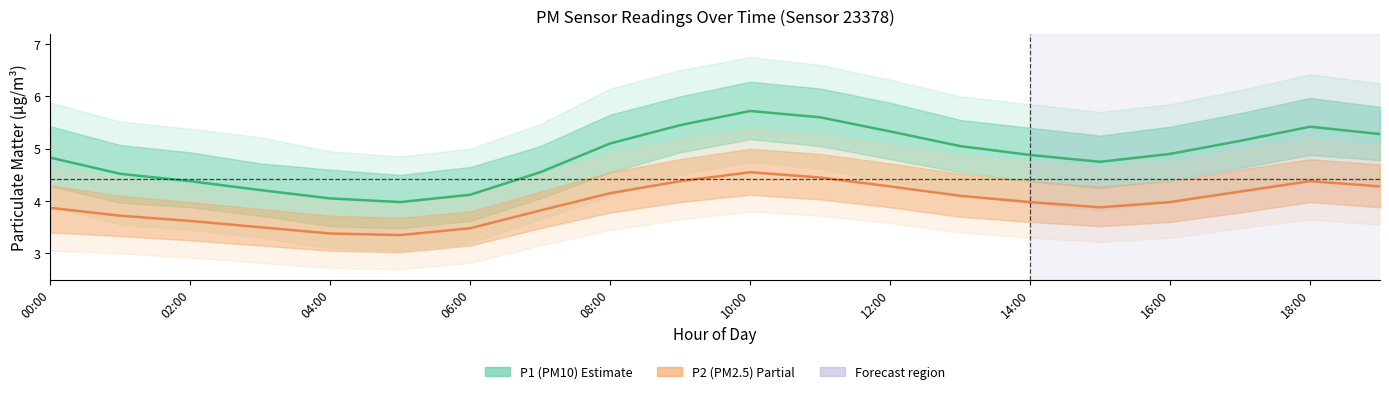

Rank the series at 10:00 from highest to lowest value.

P1 (PM10), P2 (PM2.5)